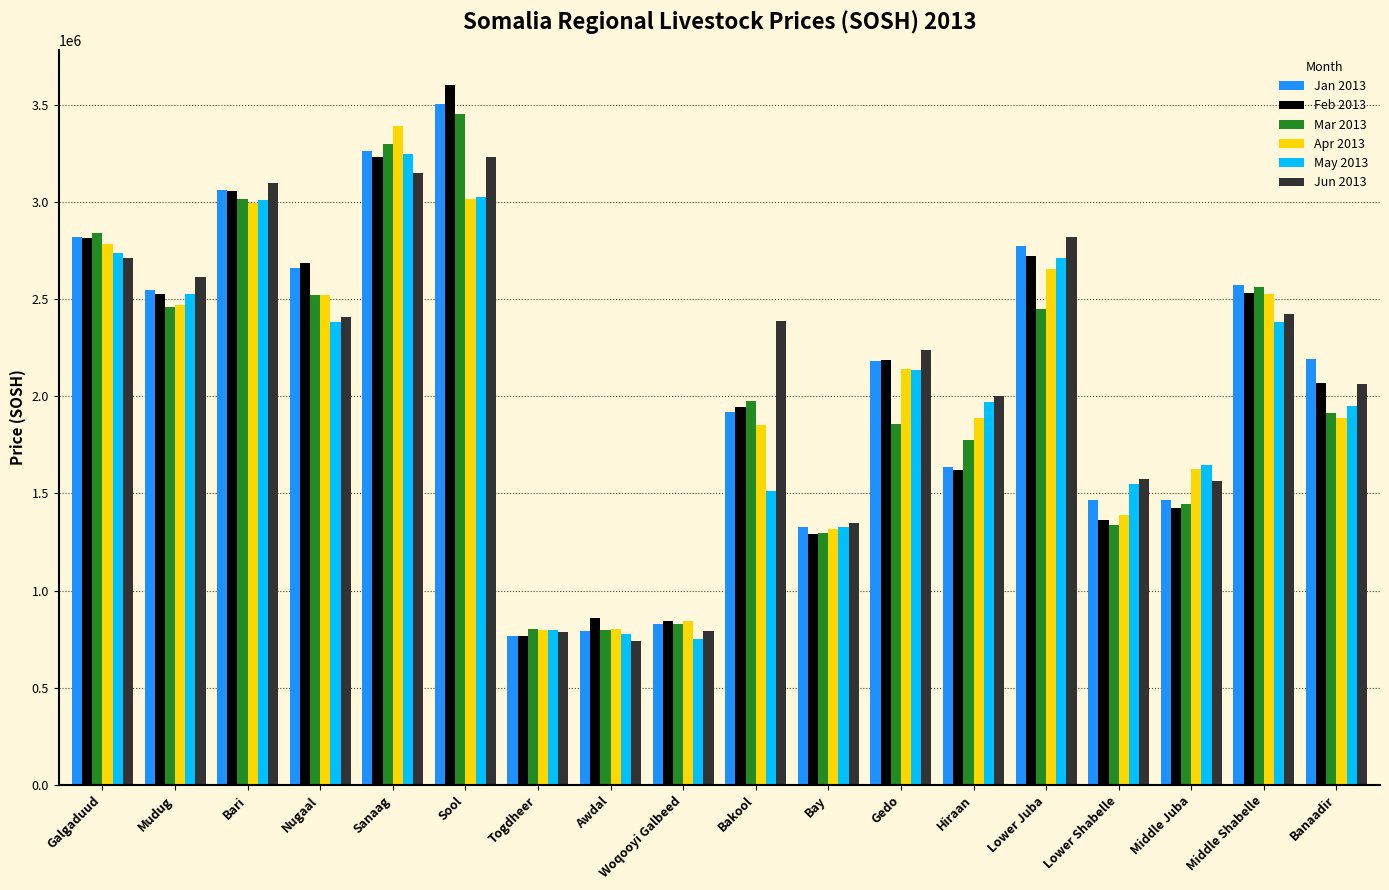

At which label is Apr 2013 closest to 2094420?

Gedo